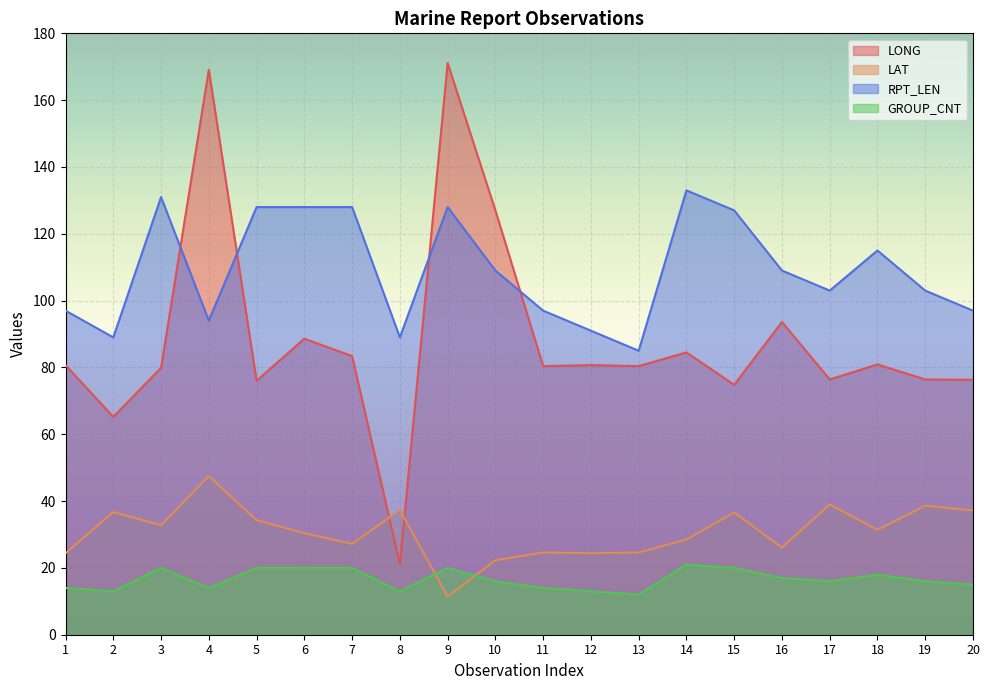

Read the GROUP_CNT value at 9.

20.0